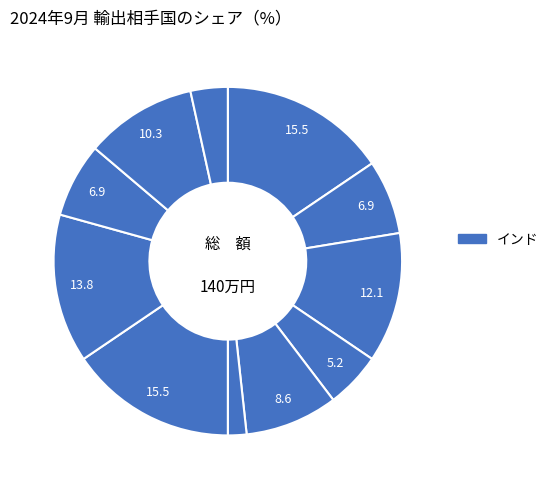

Count the number of slices in the pie.

11